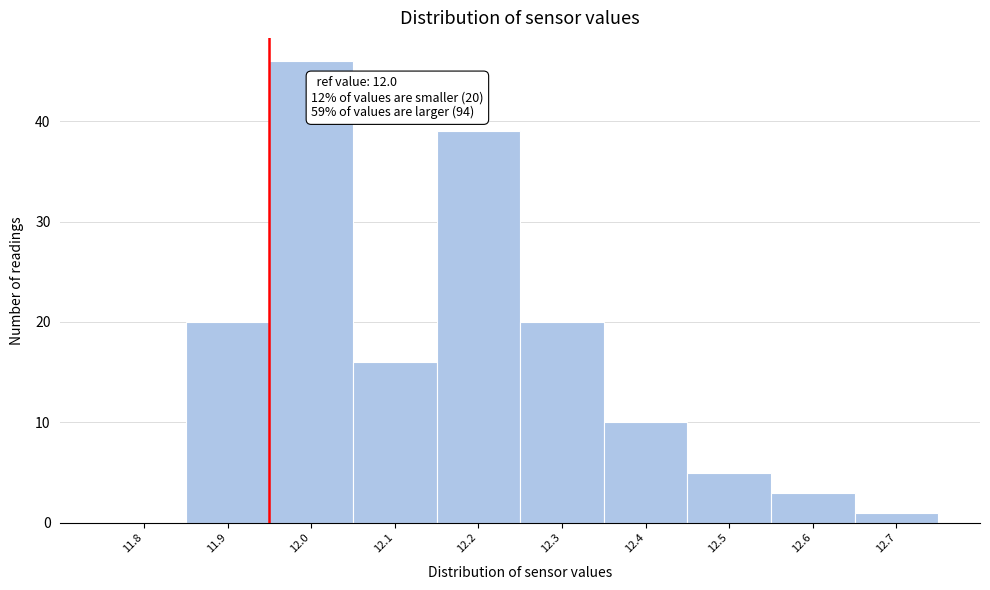

Reading left to right, extract all data points from this chart.

11.8=0	11.9=20	12.0=46	12.1=16	12.2=39	12.3=20	12.4=10	12.5=5	12.6=3	12.7=1